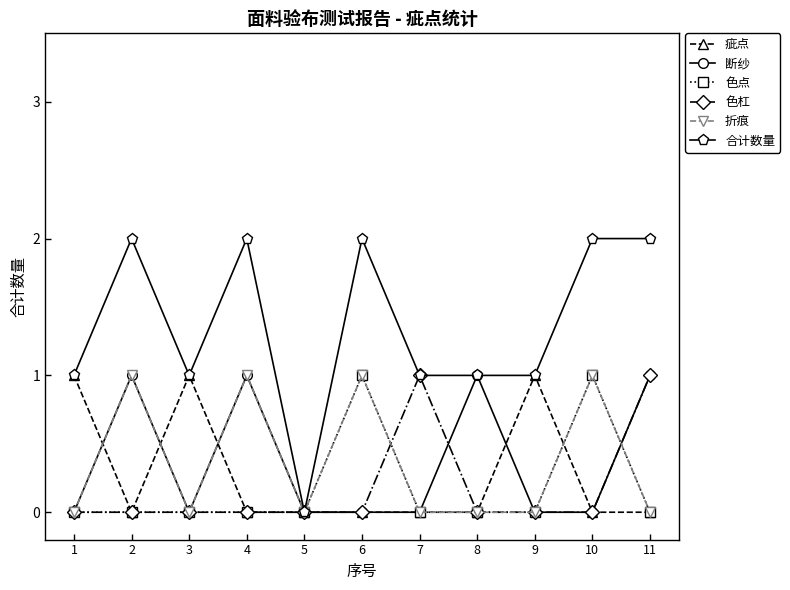

Is this an area chart (filled region under the line)?

No